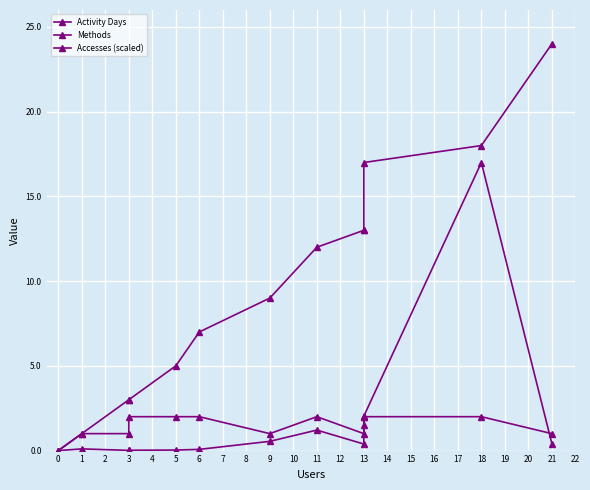

How many data points in Activity Days are above 9?

6